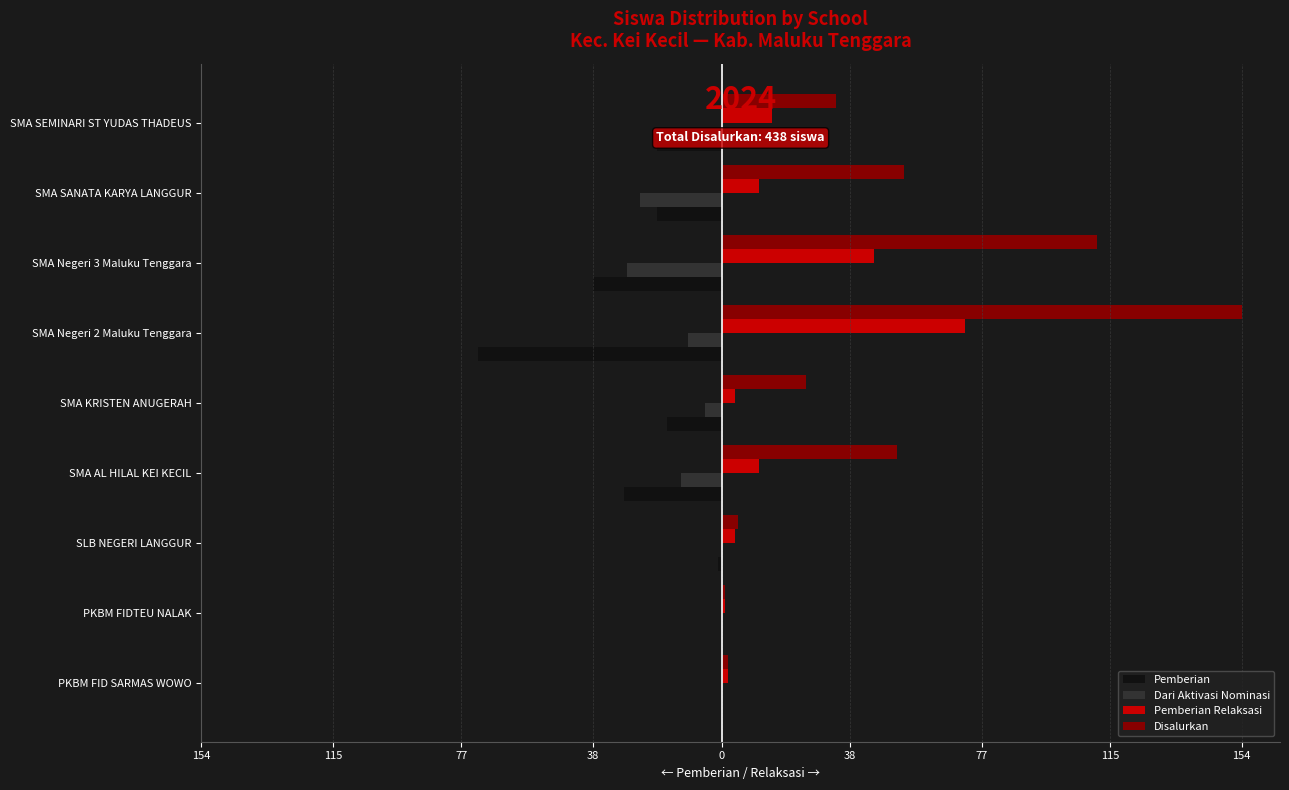

What are all the series names shown in the legend?

Pemberian, Dari Aktivasi Nominasi, Pemberian Relaksasi, Disalurkan